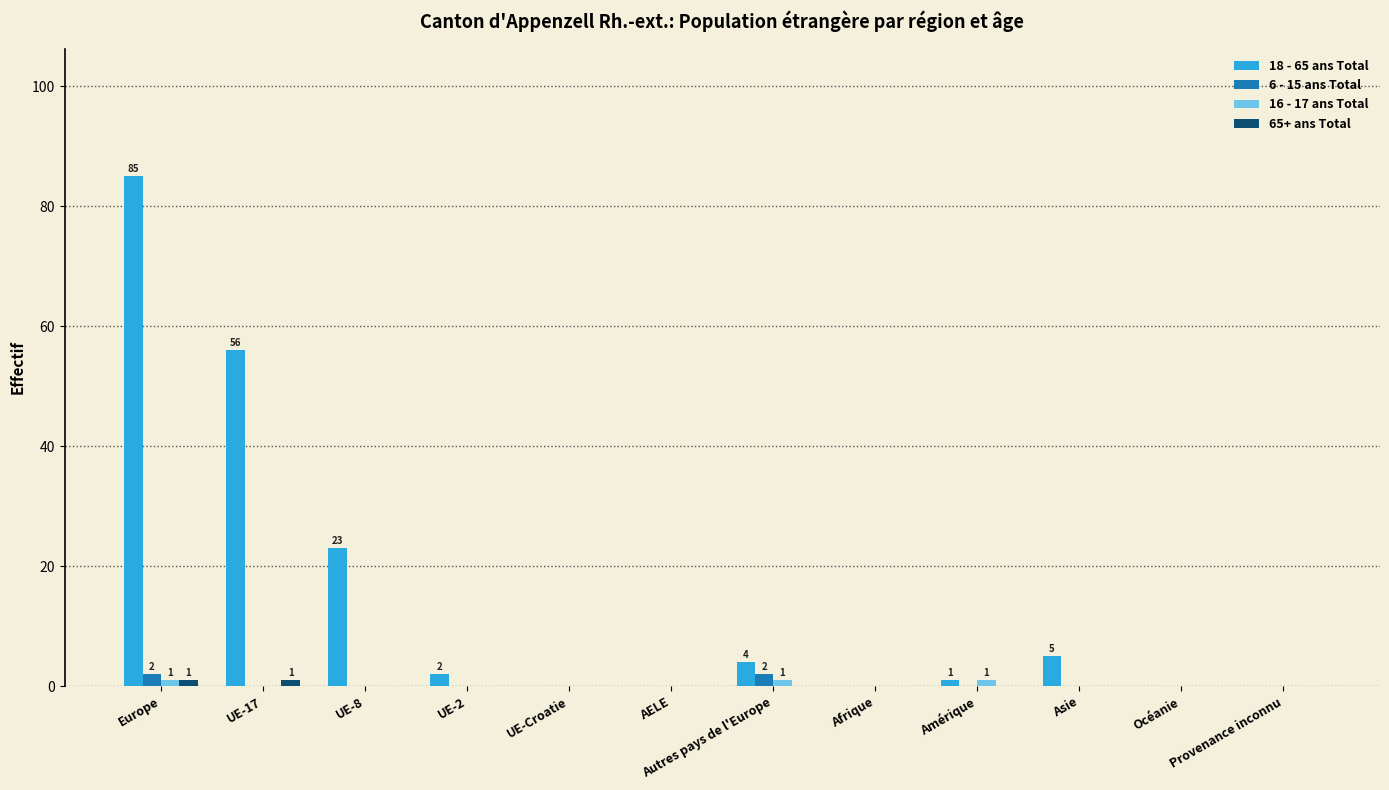

What is the maximum value shown in the chart?

85